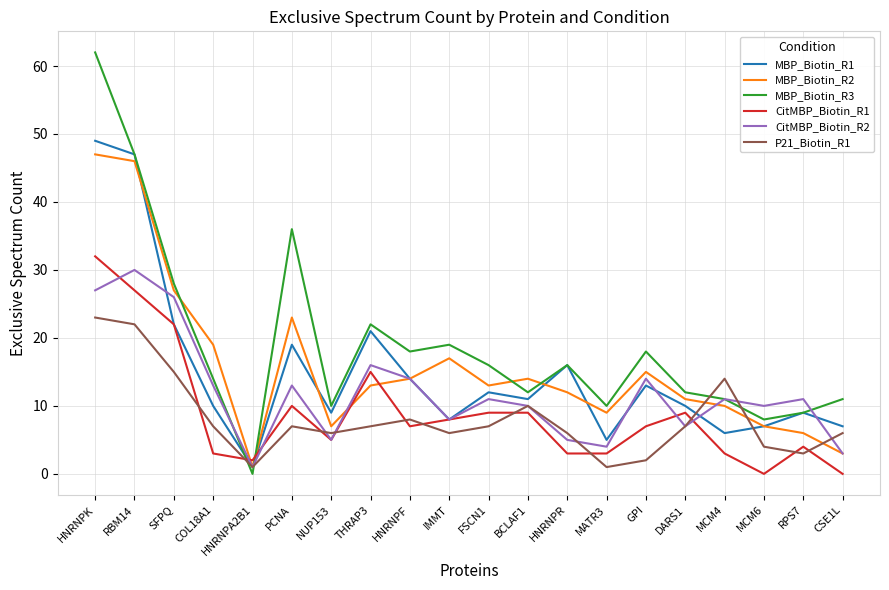

What is the difference between the CitMBP_Biotin_R2 values at RBM14 and RPS7?

19.0